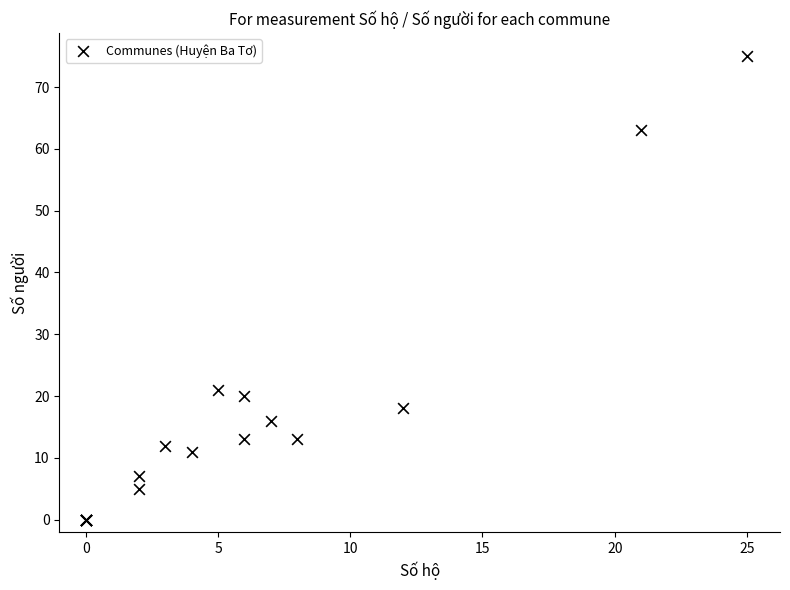

What Y value in the scatter plot is closest to 37?

21